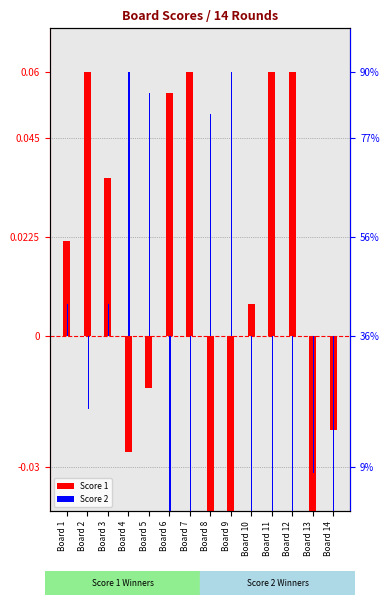

Is it true that Score 2 equals -0.0 at Board 12?

False